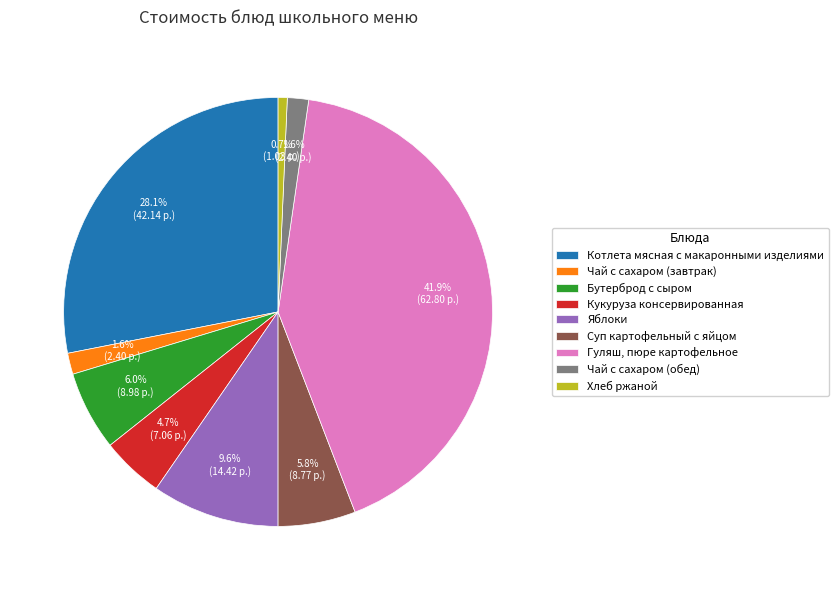

Is it true that Котлета мясная c макаронными изделиями is 28% of the pie?

True